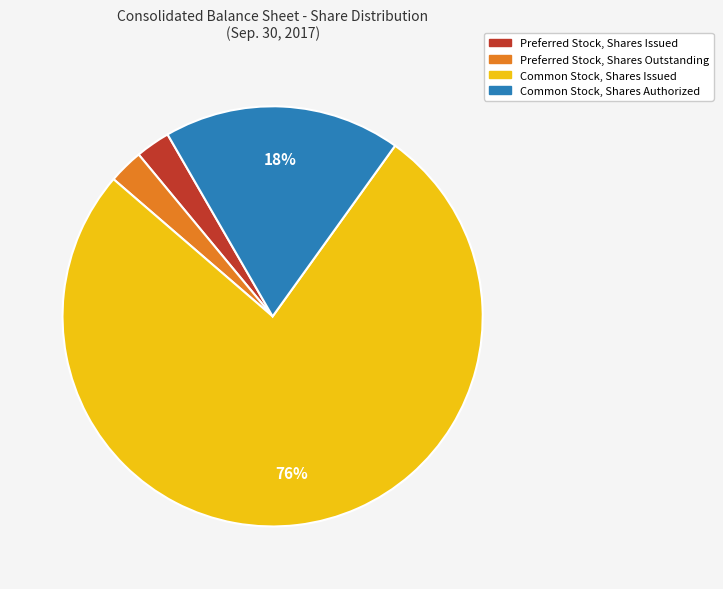

To the nearest percent, what percentage of the pie is Preferred Stock, Shares Issued?

3%